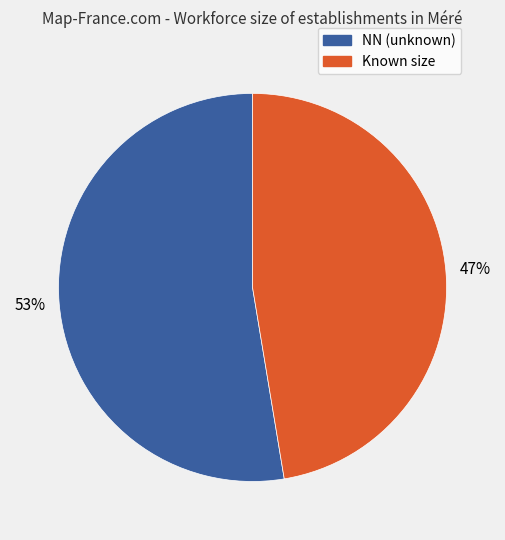

Which slice represents more than half of the pie?

NN (unknown)